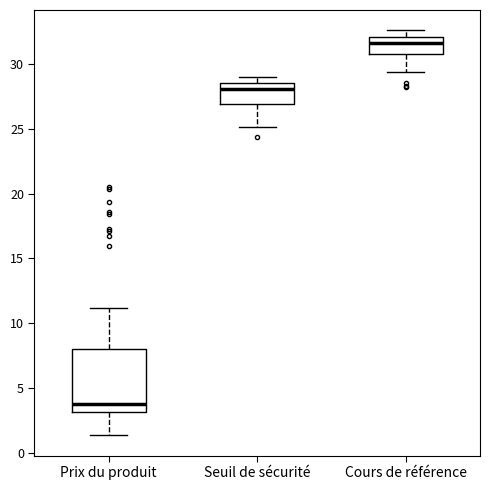

Reading left to right, read every box against the y-axis: the position of its median line, the range the box covers, and the ends of its whiskers. The values are not printed on the chart, so give them approximately, as read against the axis.

Prix du produit: median 4.0, box 3.0 to 8.0, whiskers 1.5 to 11.0
Seuil de sécurité: median 28.0, box 27.0 to 28.5, whiskers 25.0 to 29.0
Cours de référence: median 31.5, box 31.0 to 32.0, whiskers 29.5 to 32.5